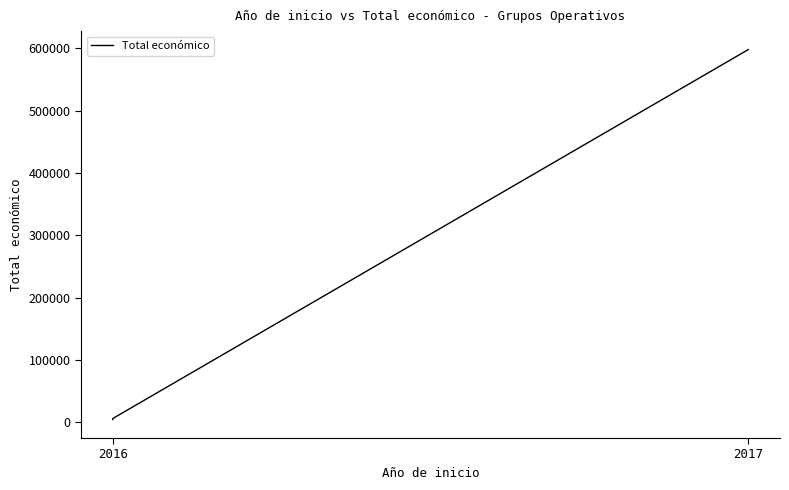

What is the change in value from 2016 to 2017?

+592049